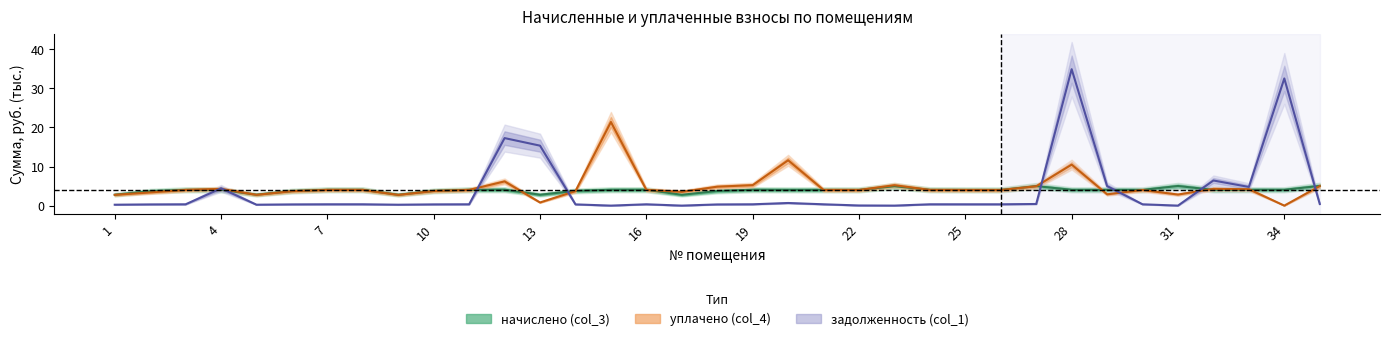

What is the difference between the second highest and minimum values in the задолженность (col_1) series?

32.6